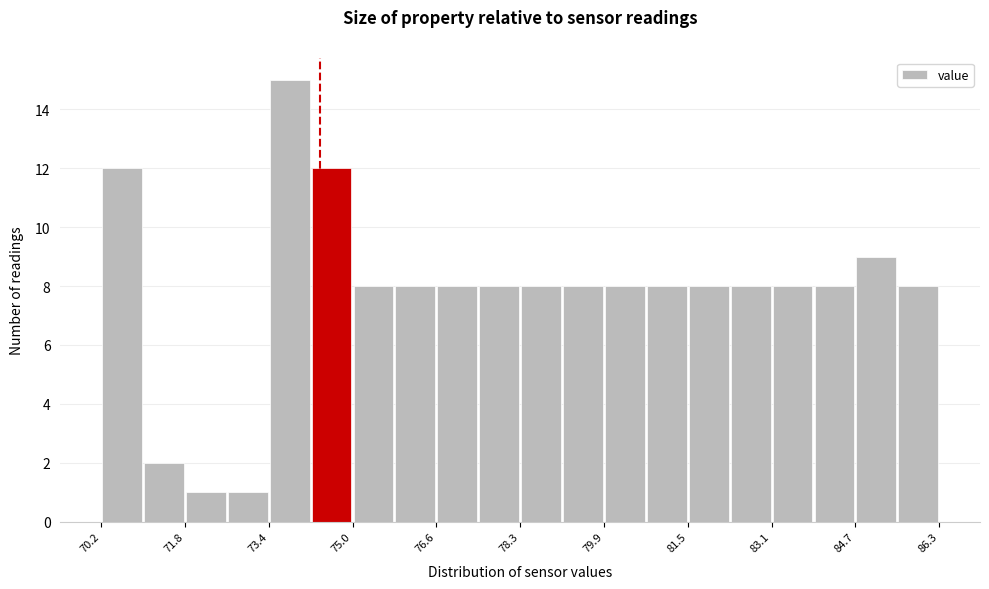

Which range on the x-axis has the tallest bar?

73.4 to 74.2